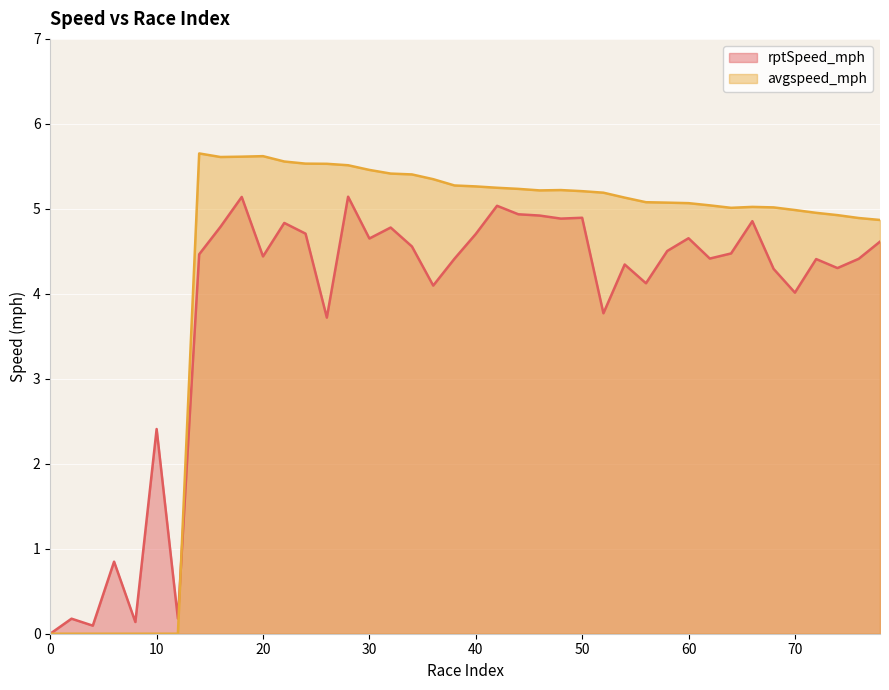

What is the total value across all series at 70?

9.0